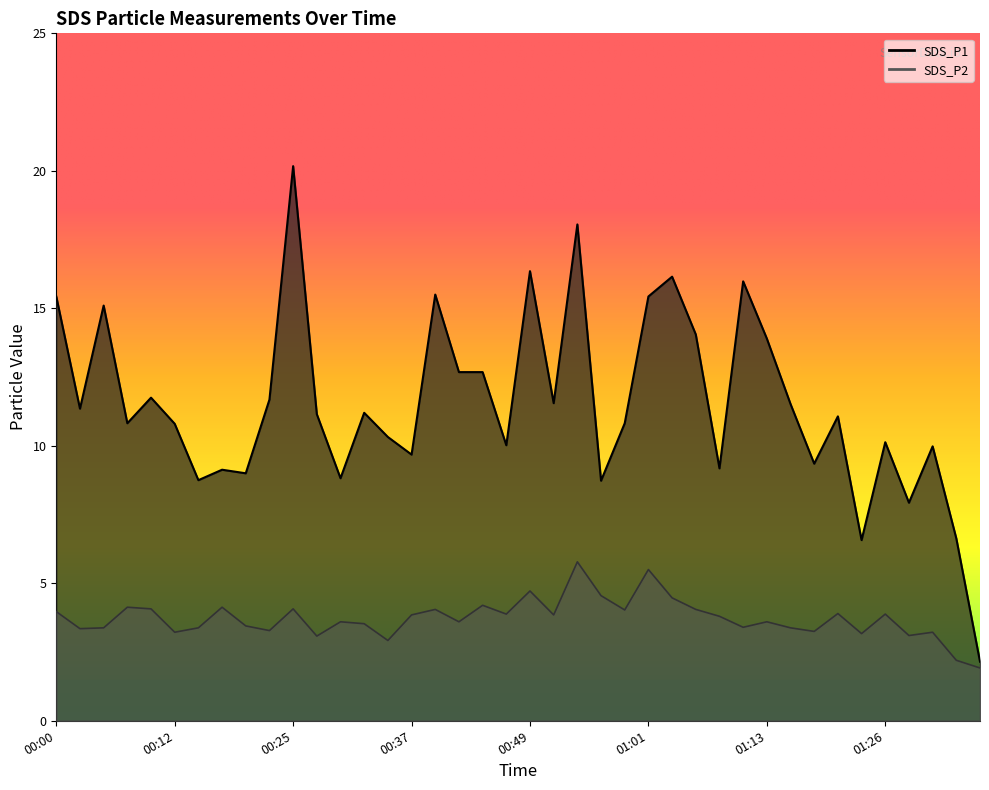

How many lines are shown in the chart?

2